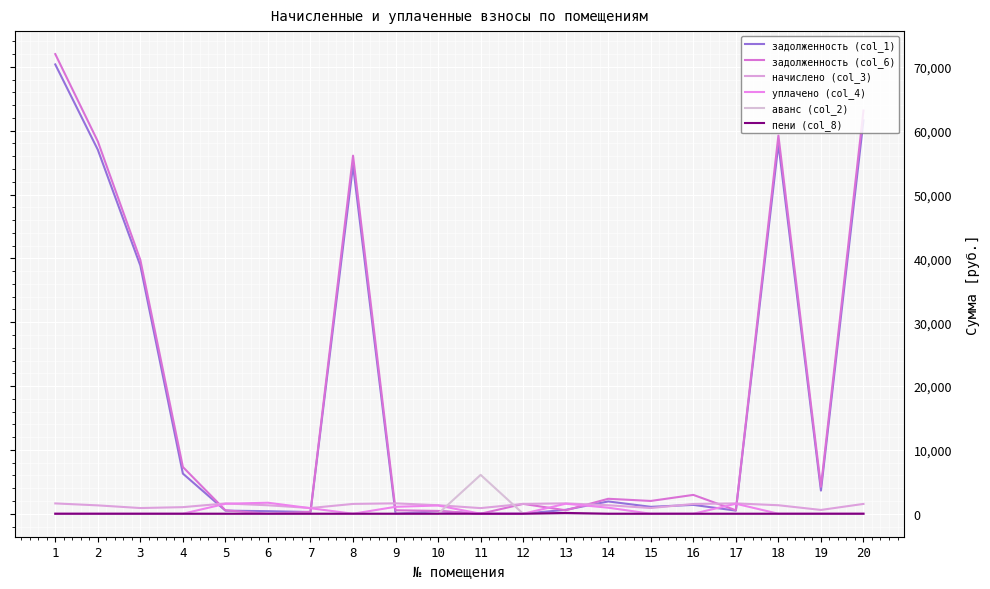

Rank the series by their maximum value, from highest to lowest.

задолженность (col_6), задолженность (col_1), аванс (col_2), уплачено (col_4), начислено (col_3), пени (col_8)